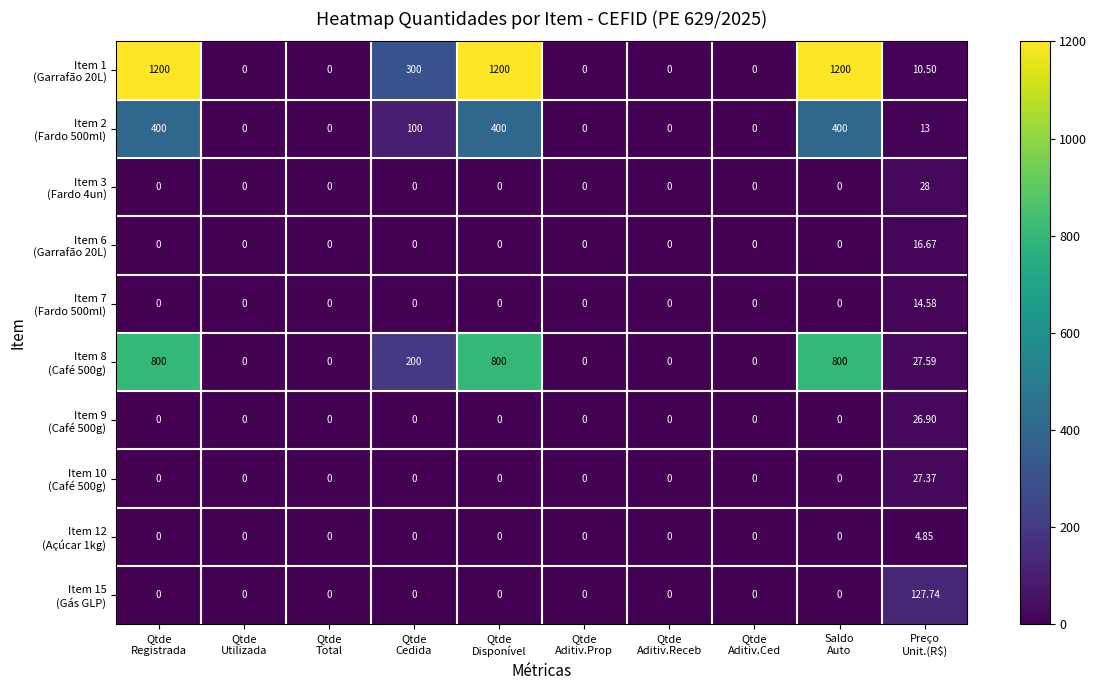

Count the number of data series in this chart.

10